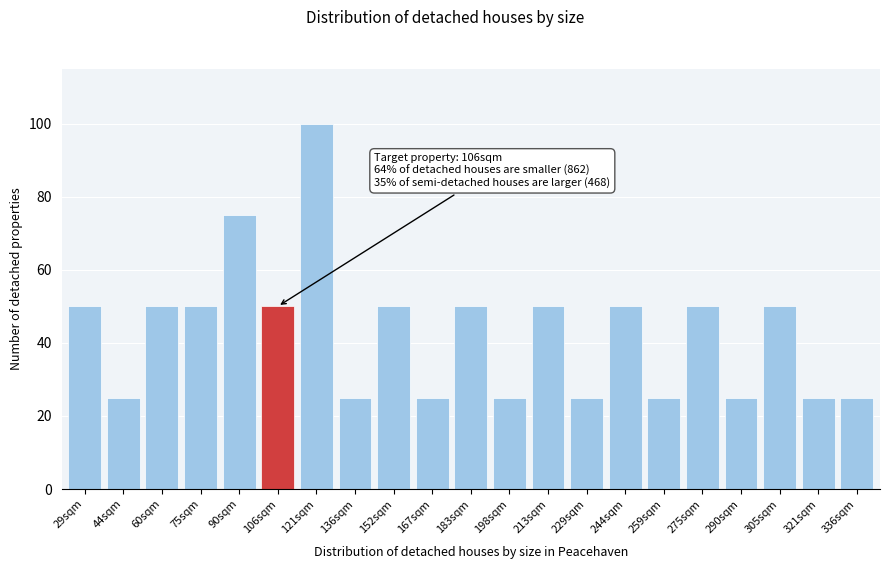

Reading left to right, what are all the values shown in this chart?

29sqm=50	44sqm=25	60sqm=50	75sqm=50	90sqm=75	106sqm=50	121sqm=100	136sqm=25	152sqm=50	167sqm=25	183sqm=50	198sqm=25	213sqm=50	229sqm=25	244sqm=50	259sqm=25	275sqm=50	290sqm=25	305sqm=50	321sqm=25	336sqm=25